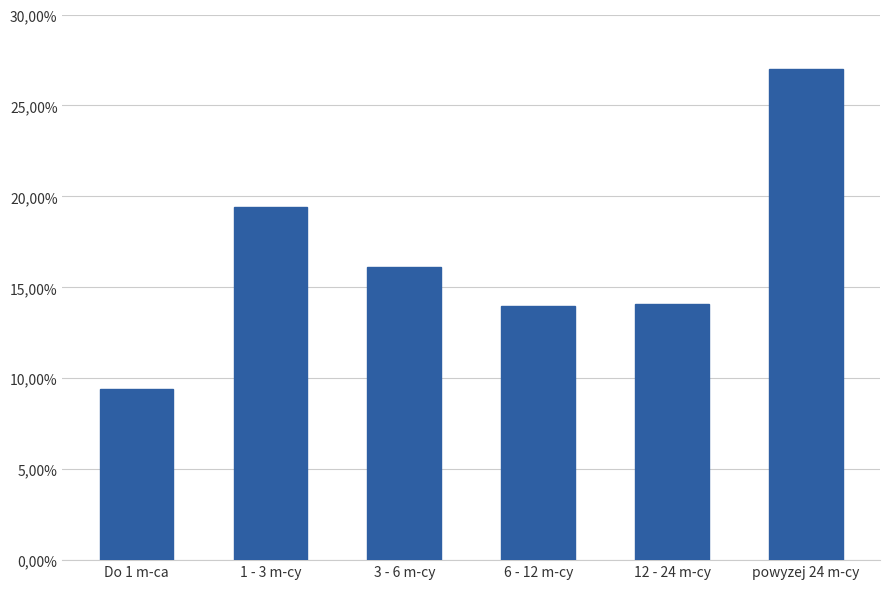

Does the chart contain any negative values?

No